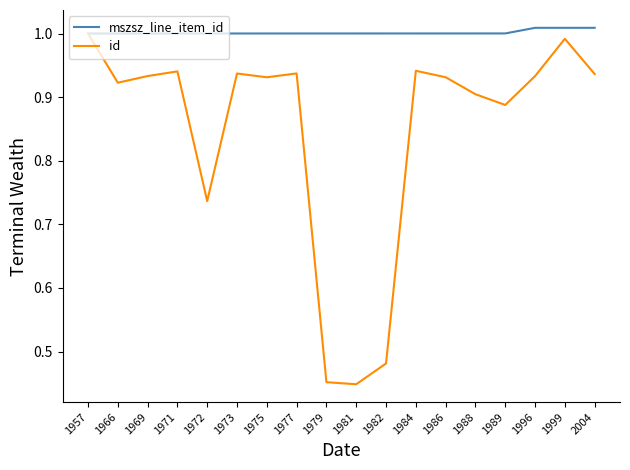

True or false: mszsz_line_item_id has a value of 0.2 at 1981.

False